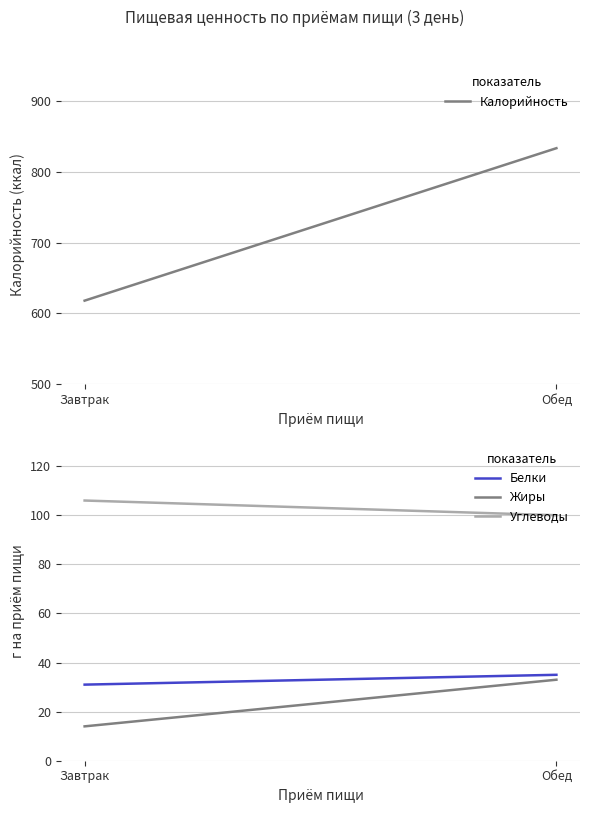

How many series are shown in this chart?

4